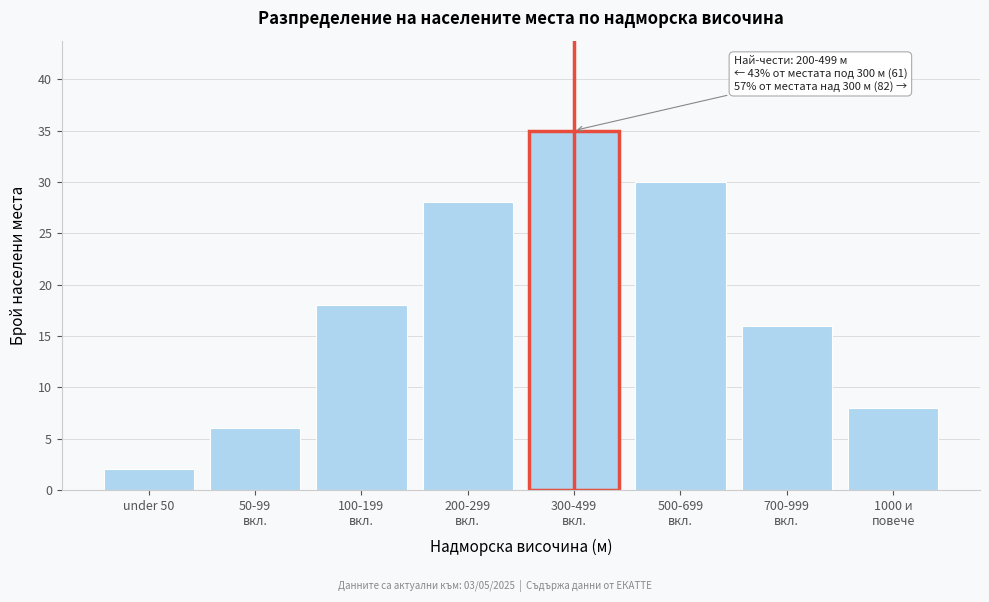

Reading left to right, transcribe all the data shown in this chart.

2	6	18	28	35	30	16	8